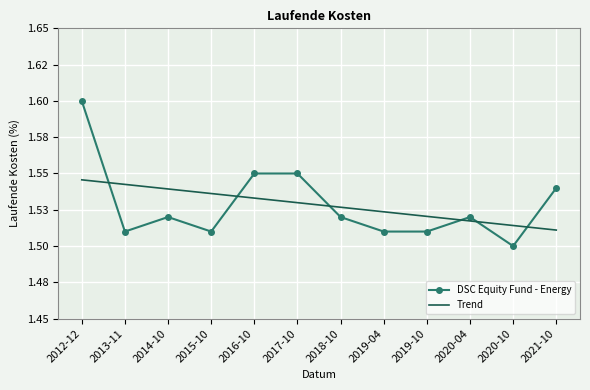

What are all the series names shown in the legend?

DSC Equity Fund - Energy, Trend